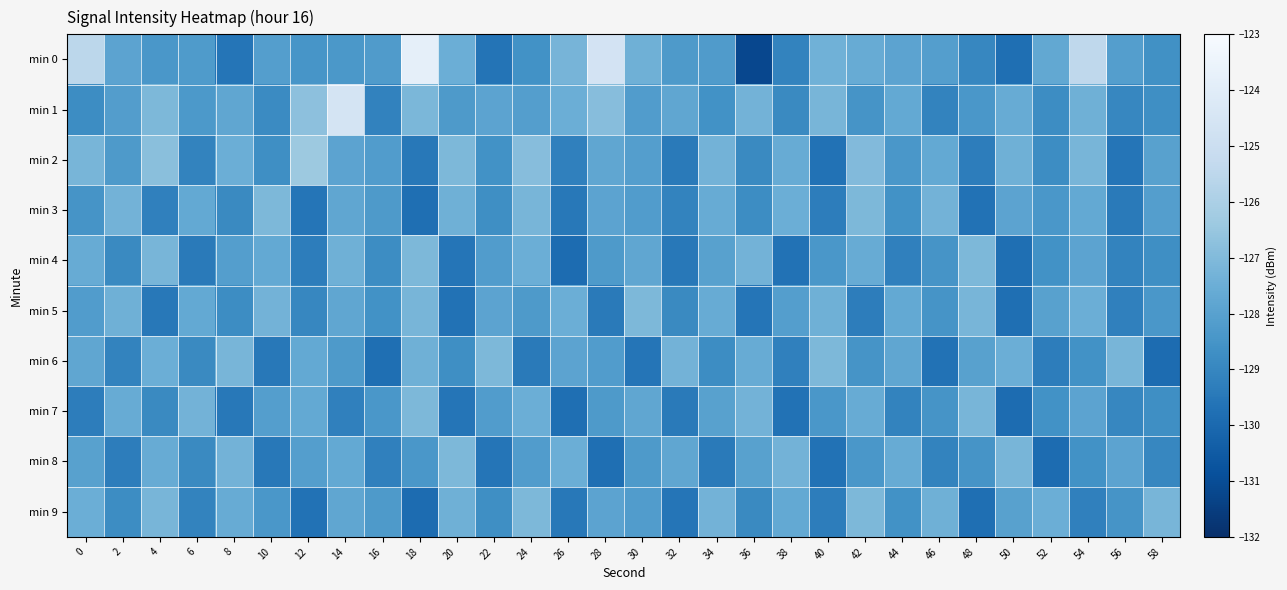

Between 52 and 30, which is larger?

30